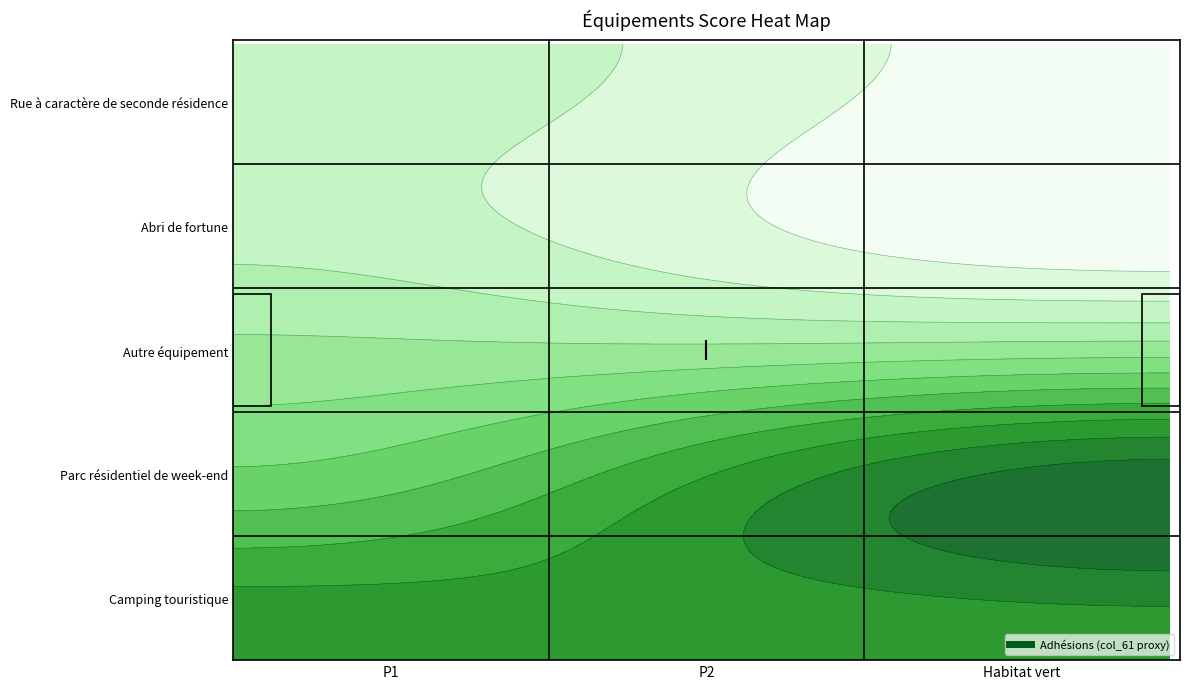

Which has a higher value, P1 or Habitat vert?

P1